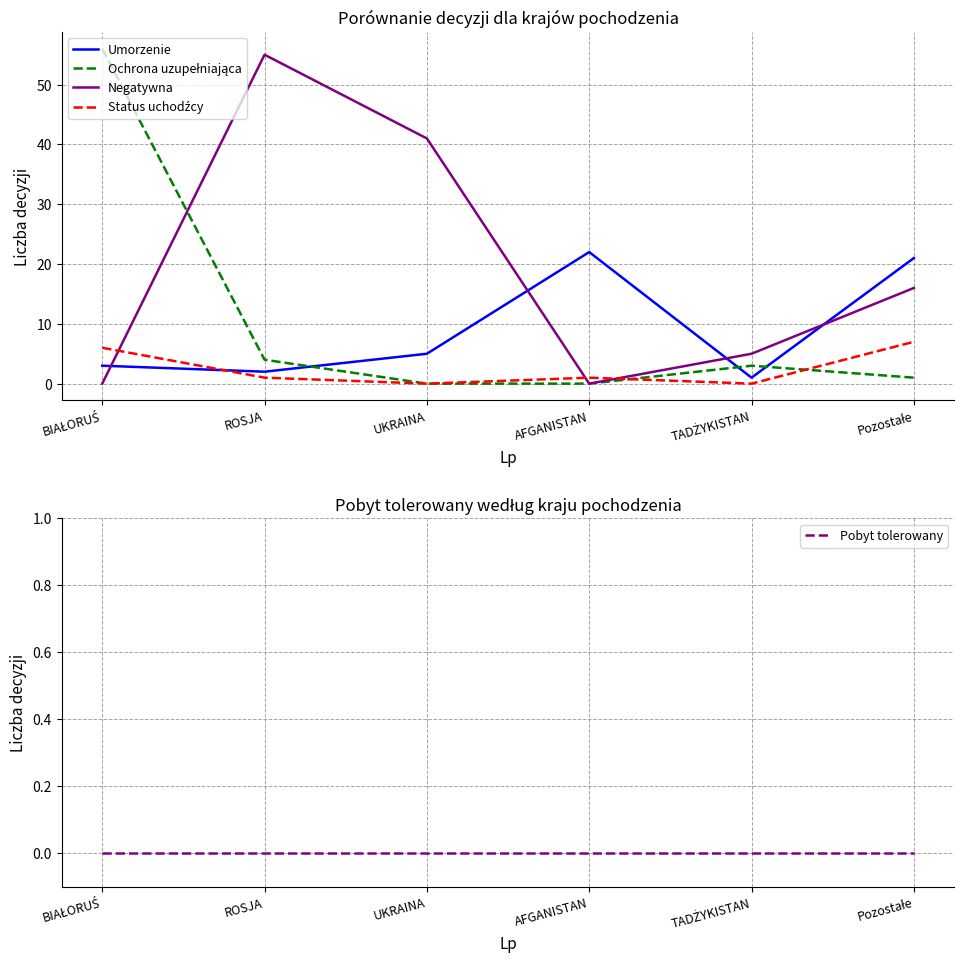

How many categories are shown in the chart?

6